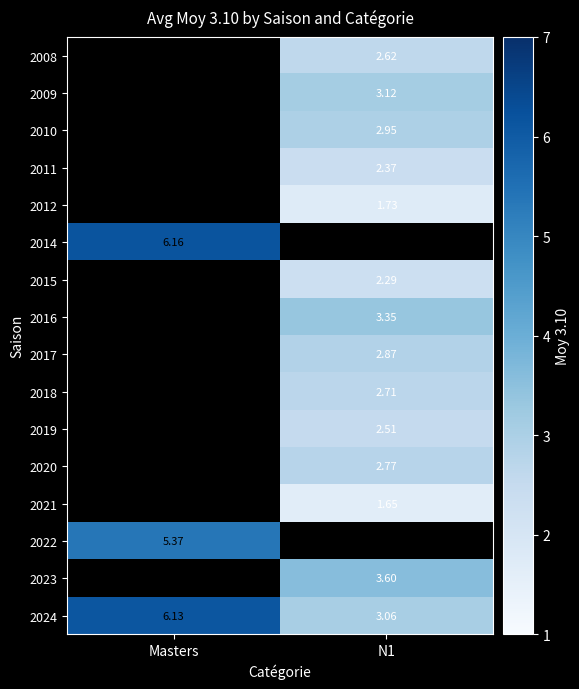

Is the value of 2014 at Masters greater than the value of 2011 at N1?

Yes